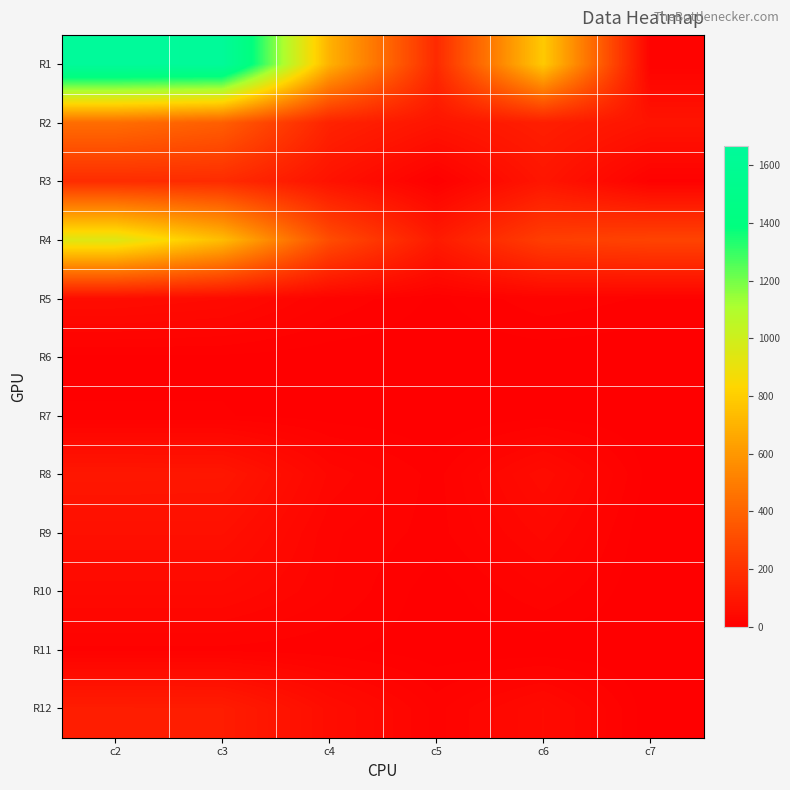

Which series has the largest total across all categories?

R1